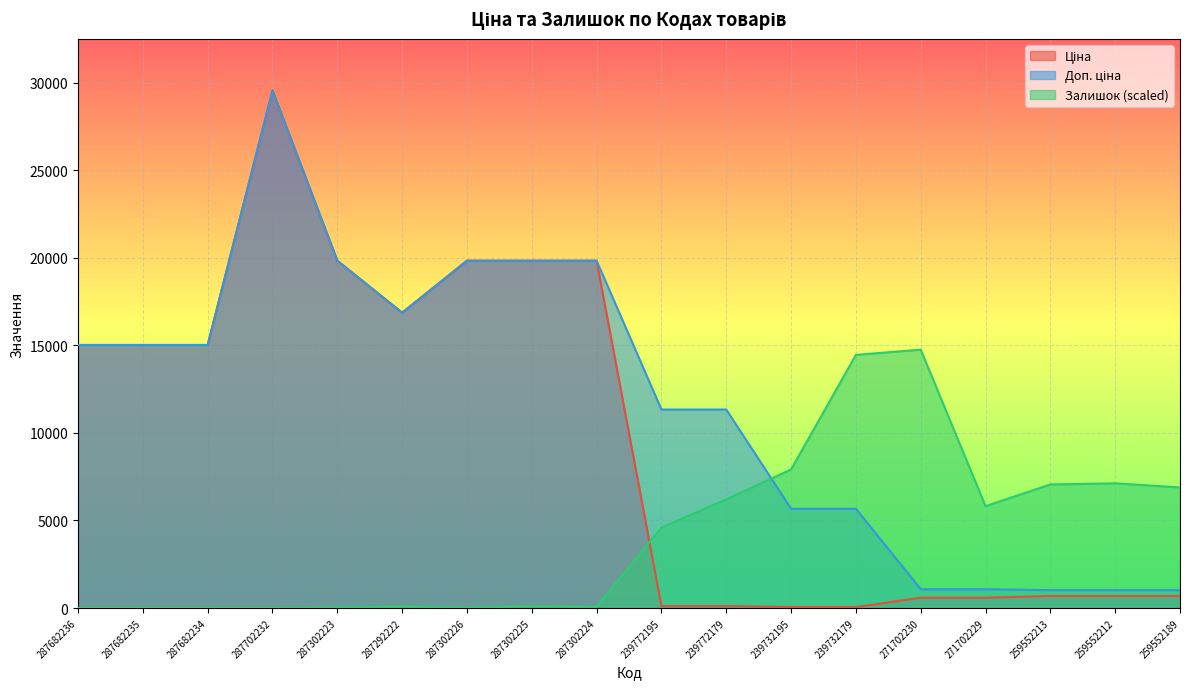

What are all the series names shown in the legend?

Ціна, Доп. ціна, Залишок